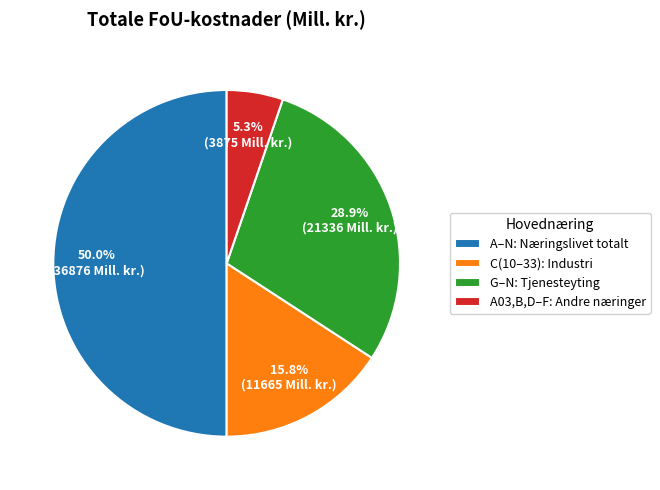

How many slices are in this pie chart?

4